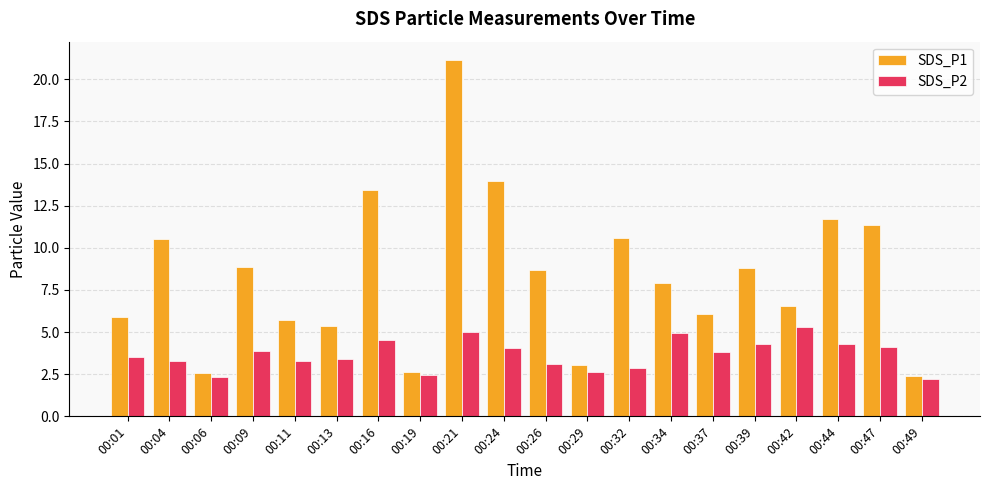

True or false: SDS_P2 has a value of 3.4 at 00:13.

True